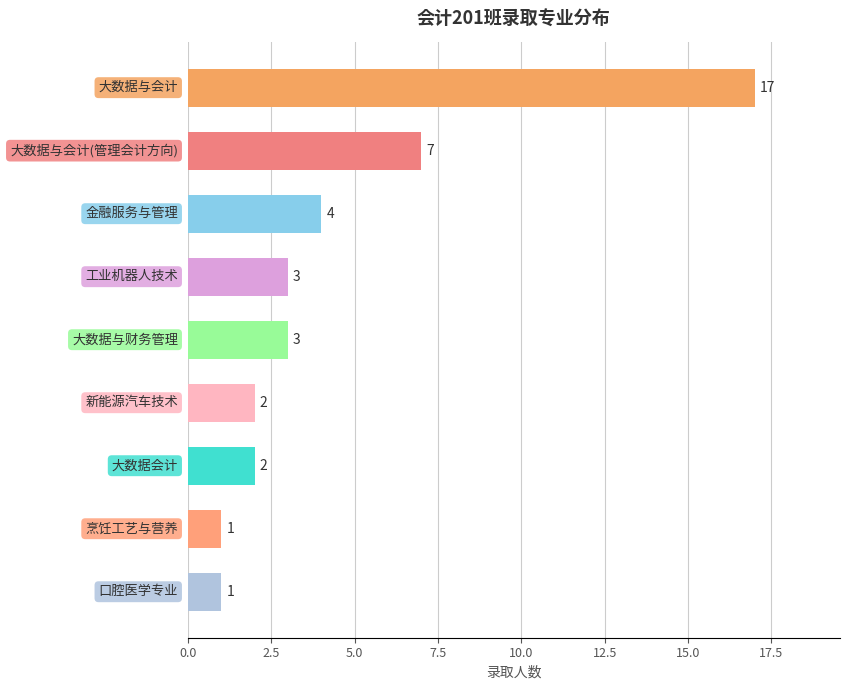

How many data points does each series have?

9